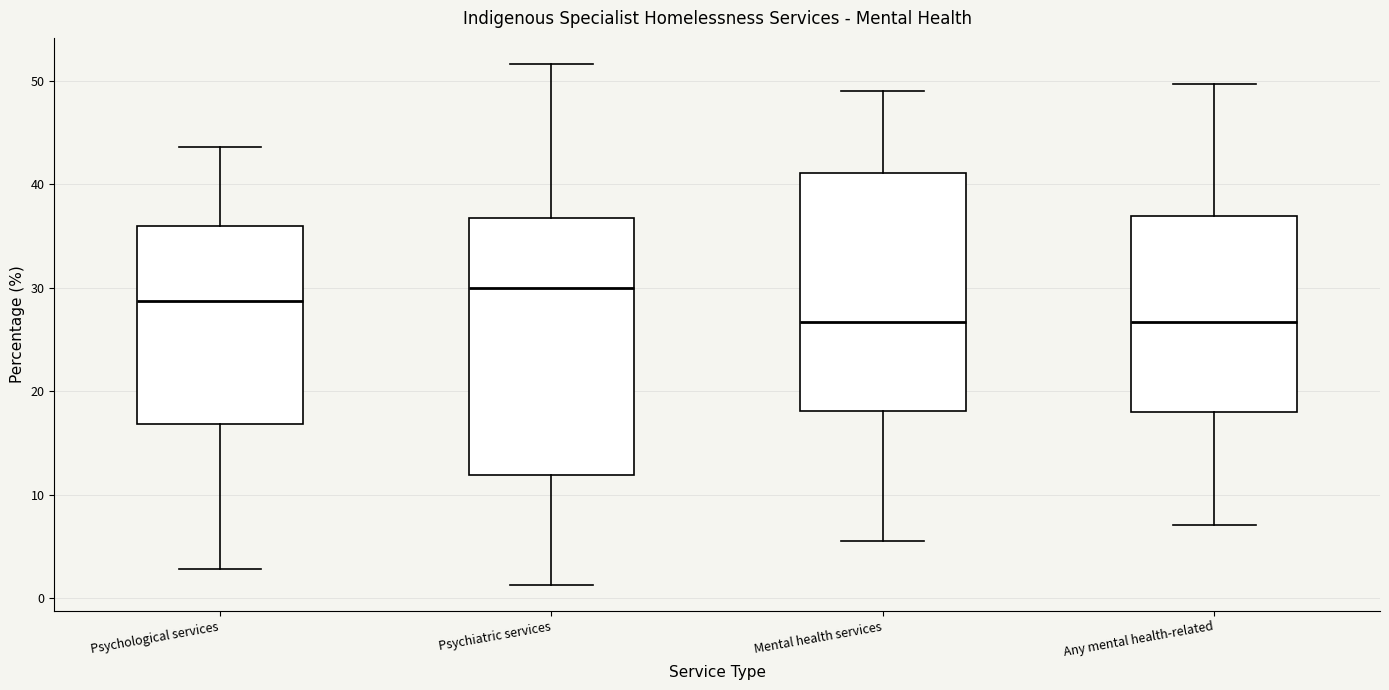

Which box is the tallest, from its lower edge to its upper edge?

Psychiatric services